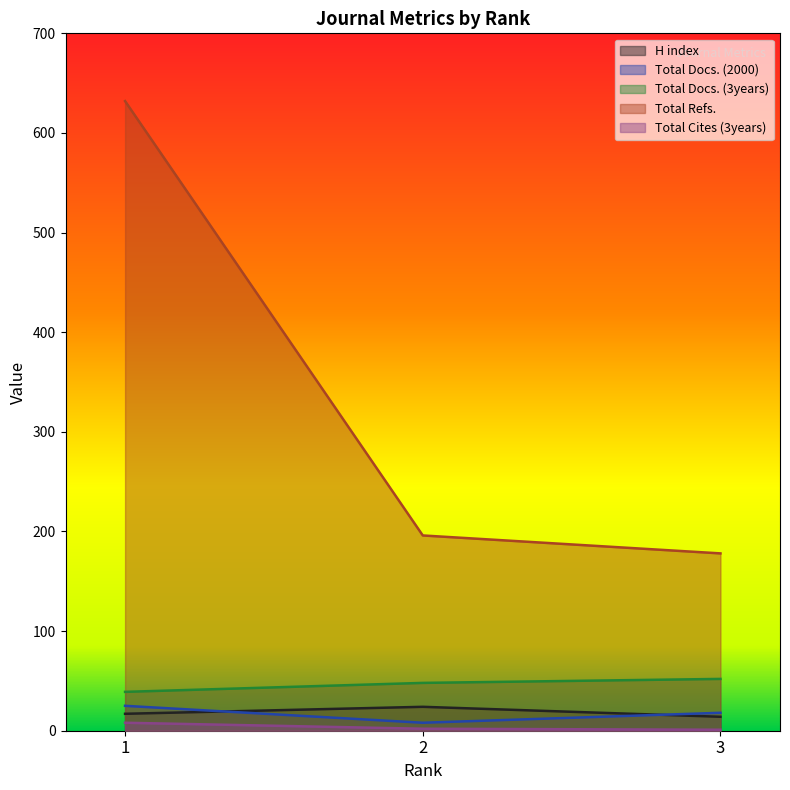

How many series are shown in this chart?

5